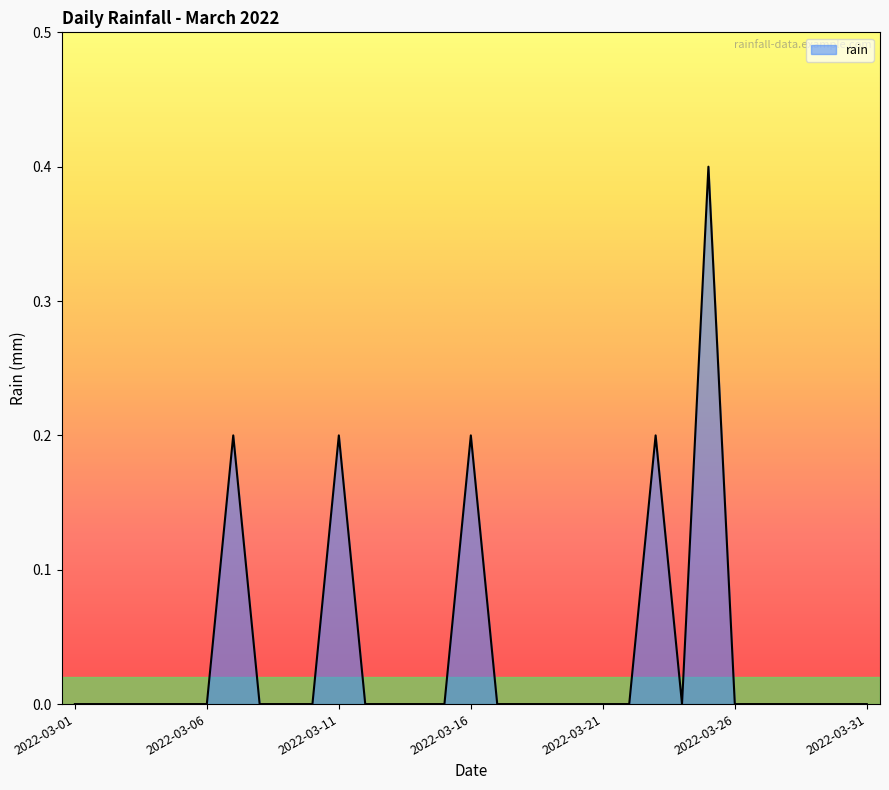

What is the difference between the maximum and minimum values?

0.4